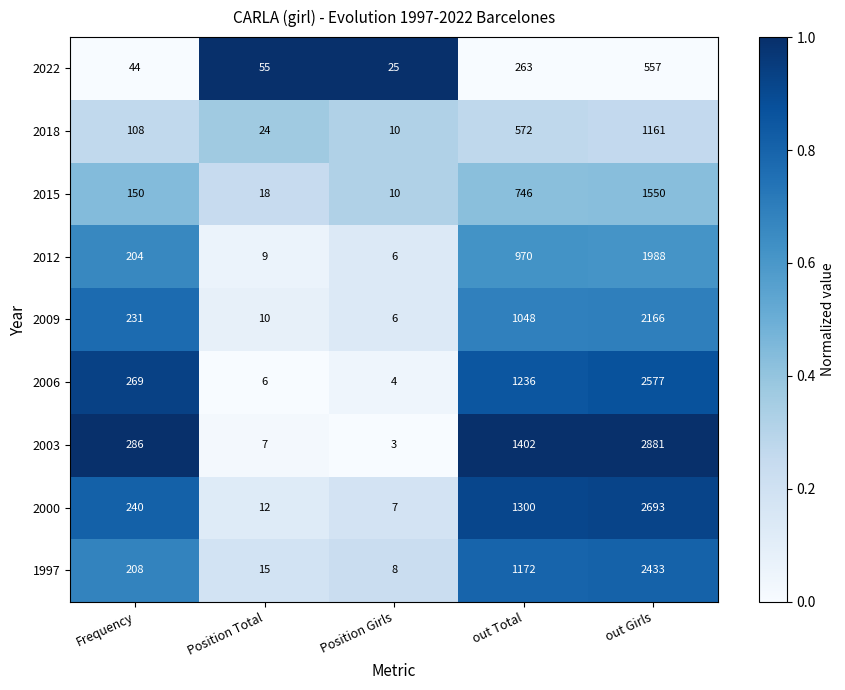

What is the spread (max minus min) of values at out Girls?

2324